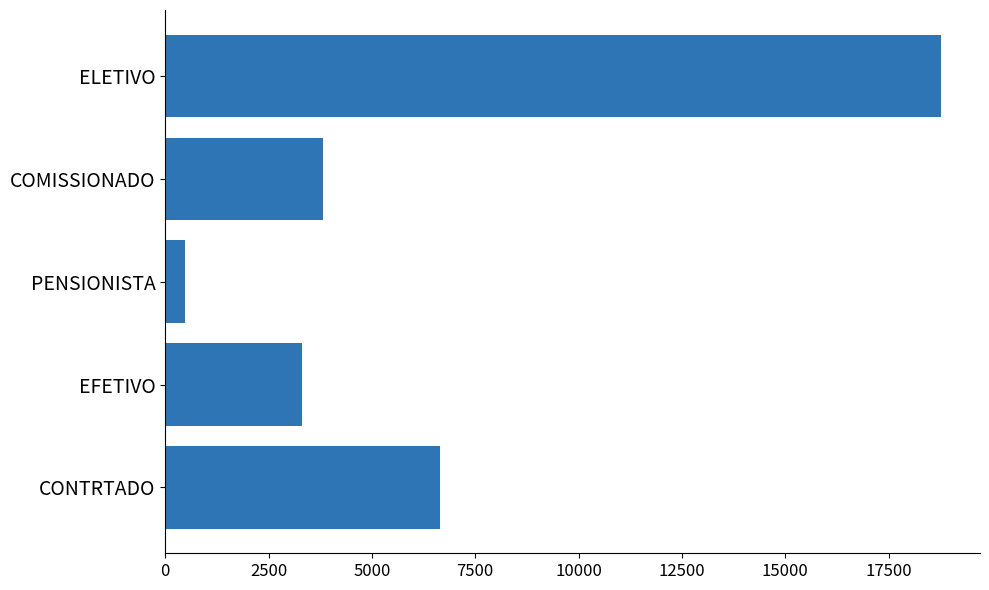

Which category has the lowest value across all series?

PENSIONISTA